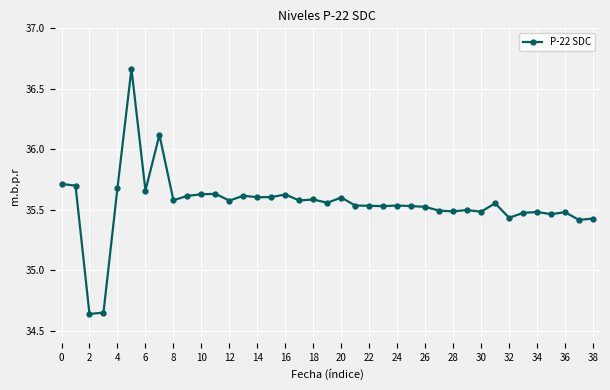

How many distinct data groups are displayed?

1